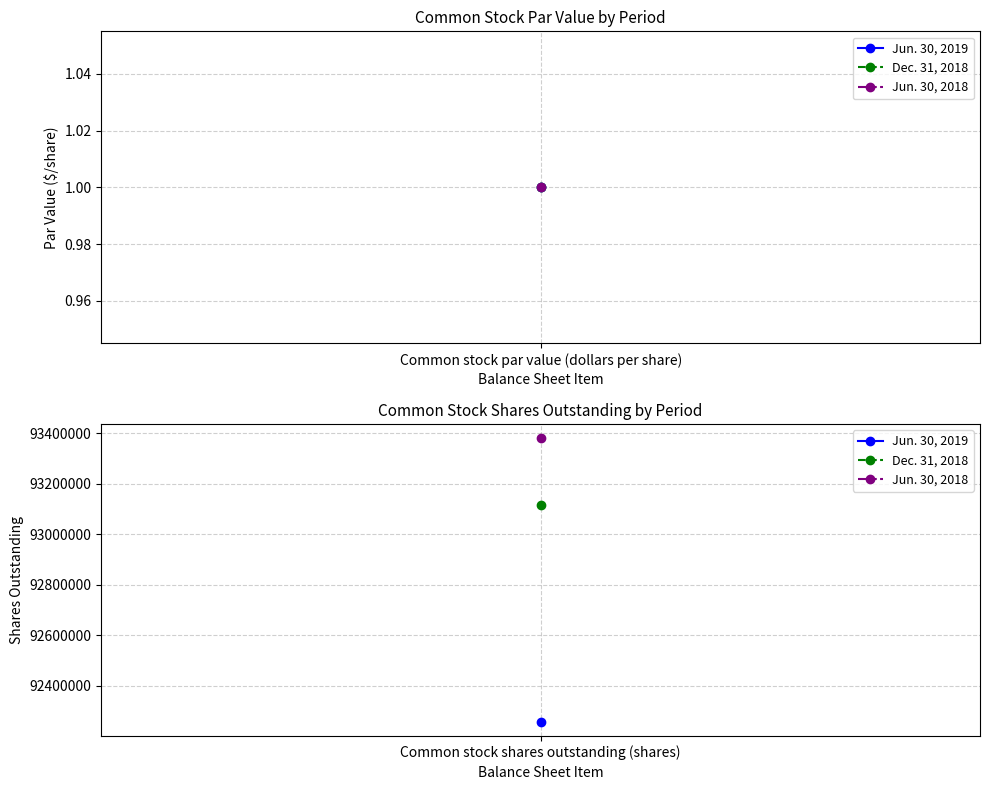

At Common stock shares outstanding (shares), list the series in order from largest to smallest.

Jun. 30, 2018, Dec. 31, 2018, Jun. 30, 2019